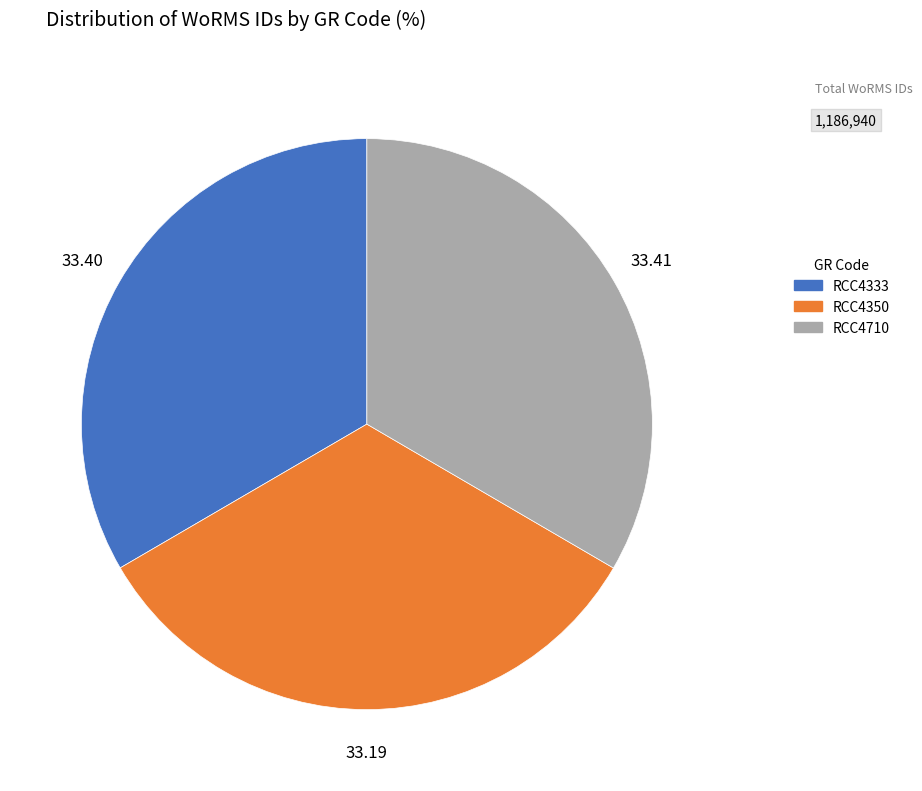

The RCC4333 slice represents 27% of the pie. True or false?

False